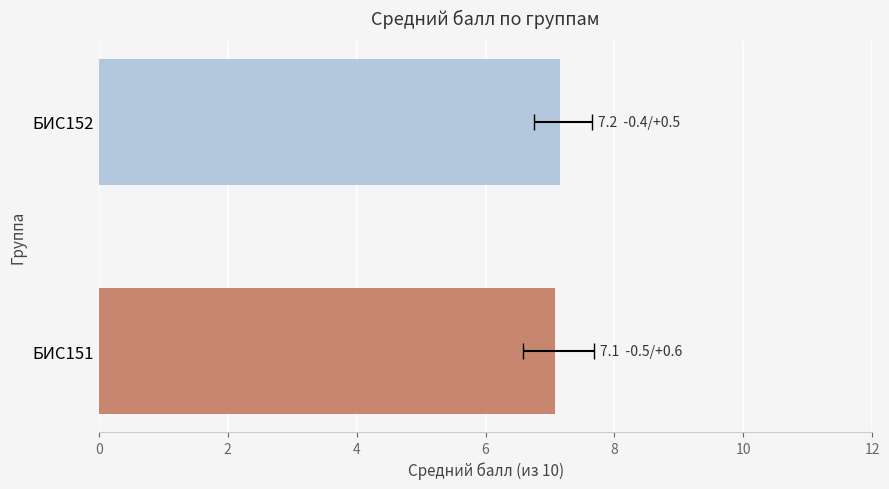

Approximately how many times larger is the value at БИС151 compared to БИС152?

1.0